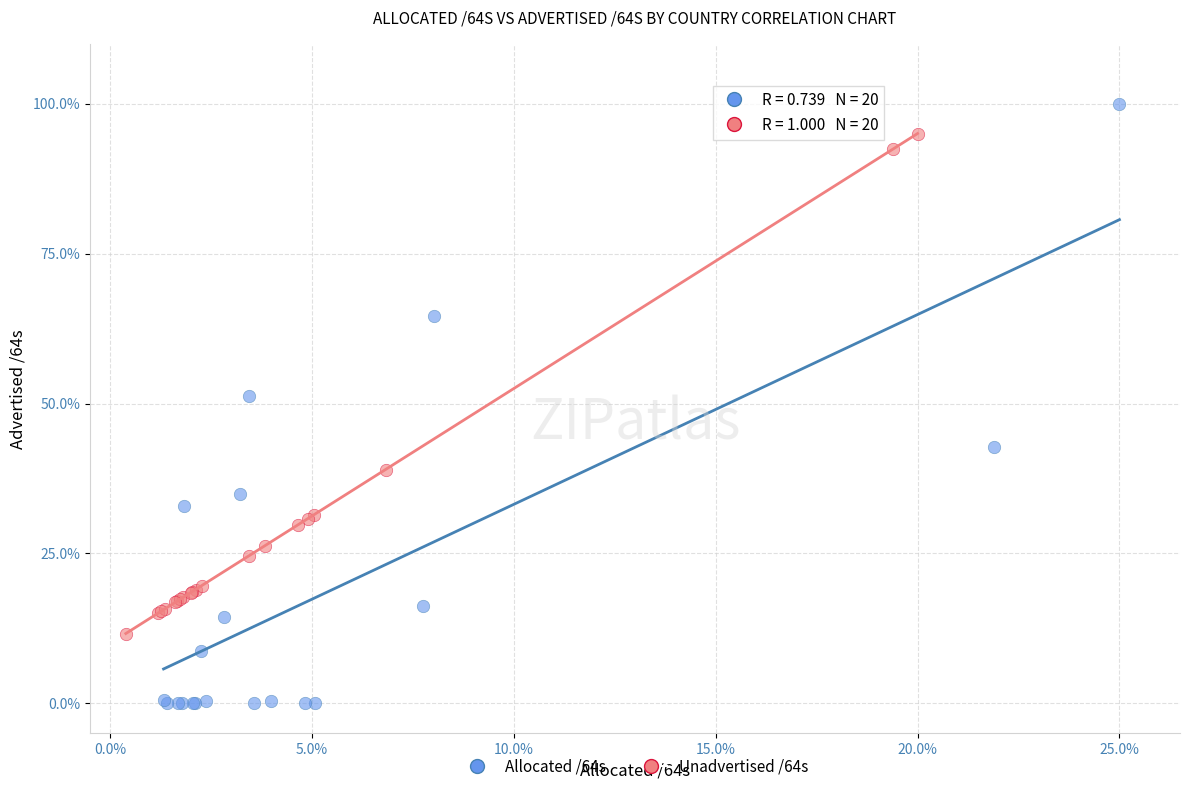

Which series contains the lowest Y value?

Allocated /64s